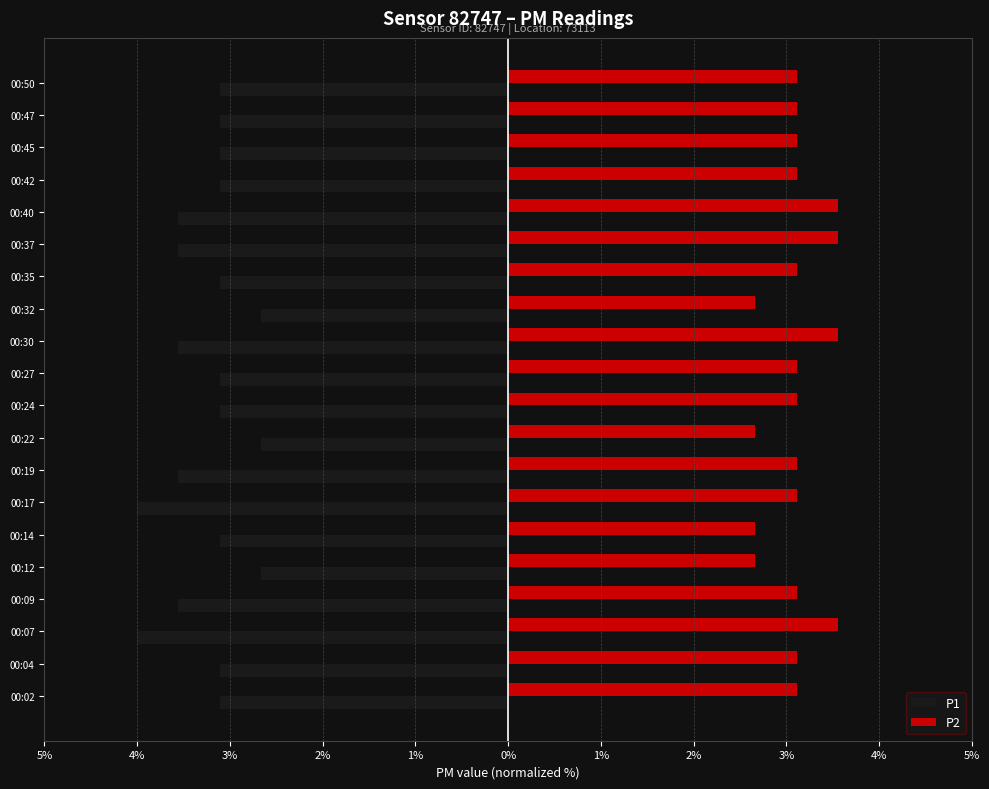

At how many categories does at least one series exceed 2?

20